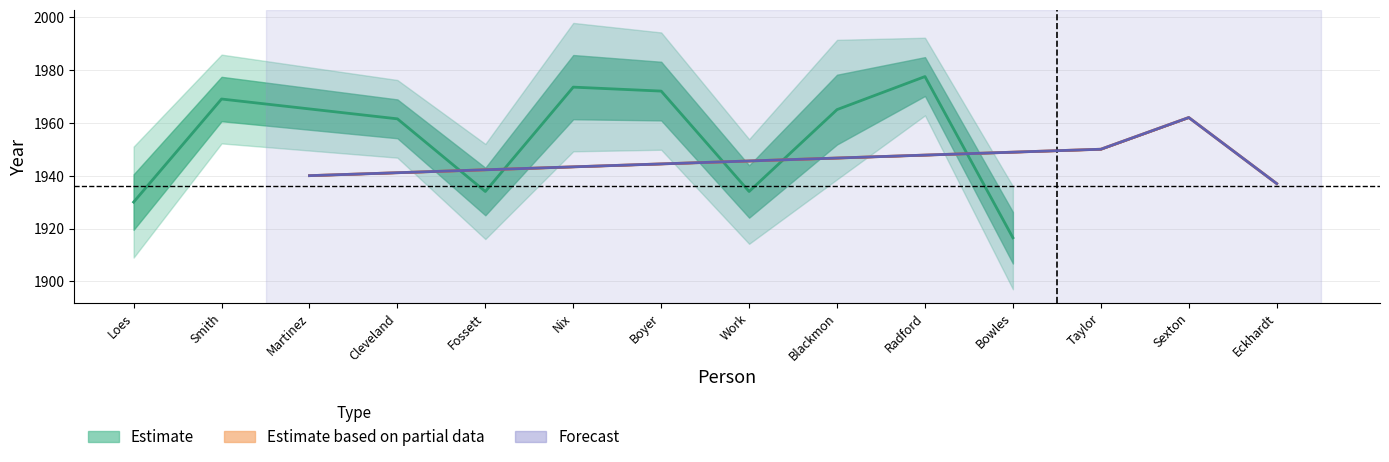

How many interior local peaks does the Death Year series have?

4